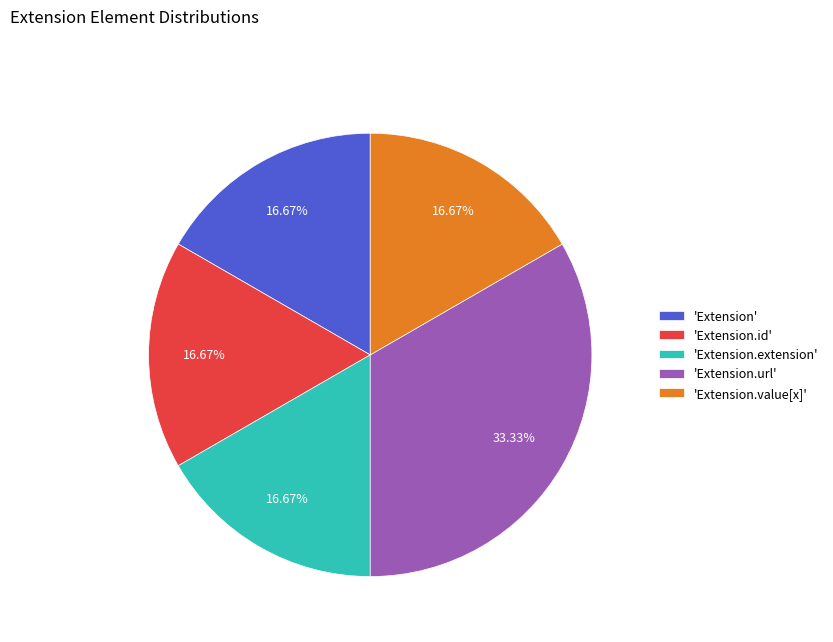

How many slices are in this pie chart?

5